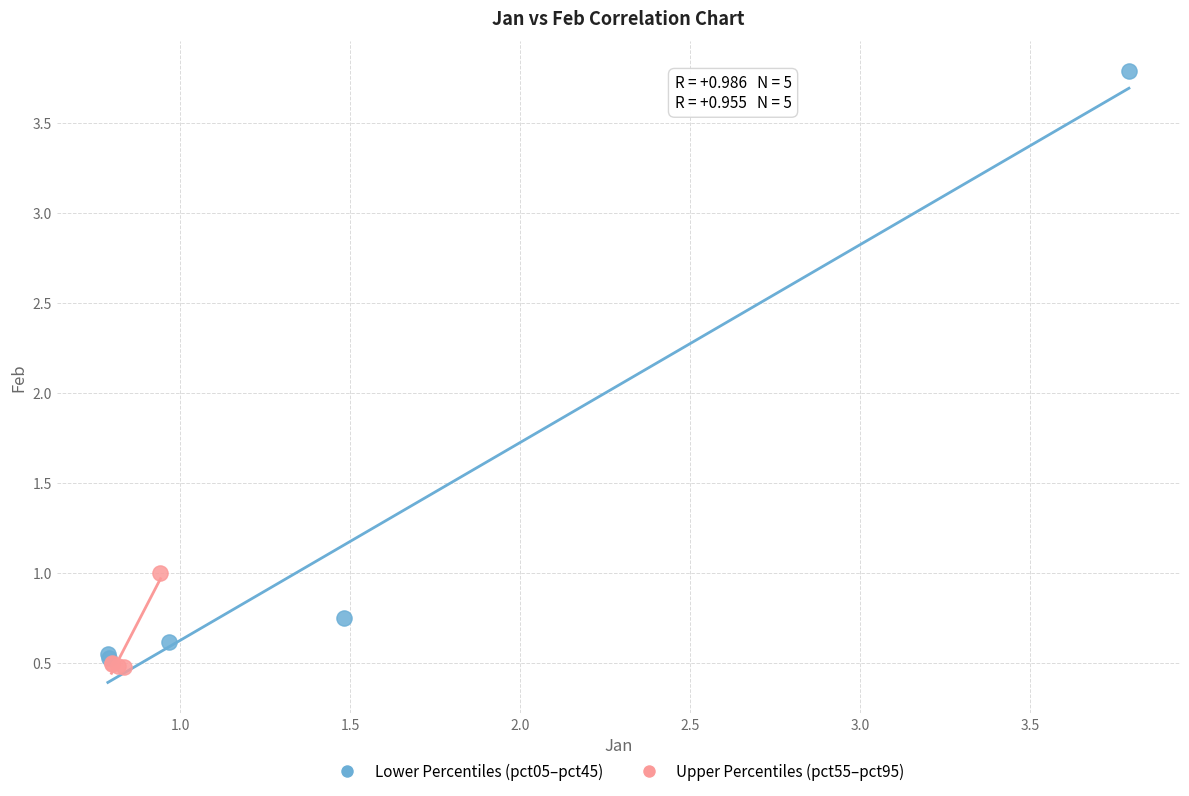

Which series reaches the maximum Y coordinate?

Lower Percentiles (pct05–pct45)